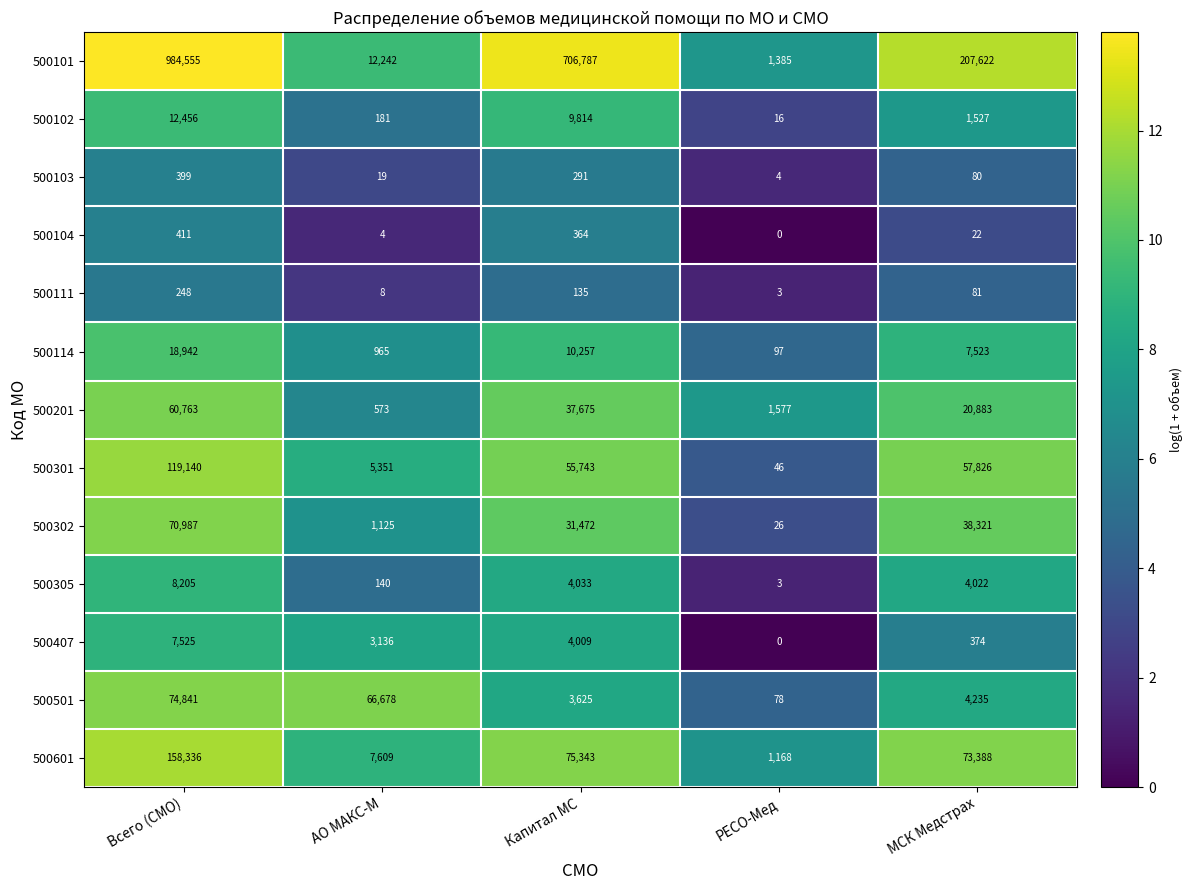

What is the greatest value displayed?

984555